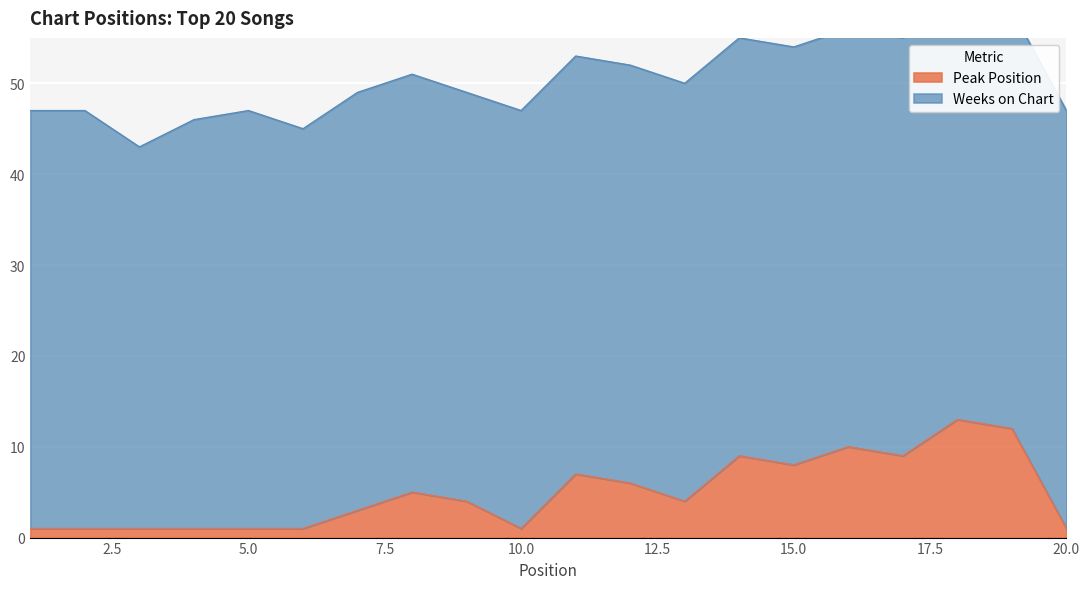

Reading left to right, list all the values displayed in this chart.

1	1	1	1	1	1	3	5	4	1	7	6	4	9	8	10	9	13	12	1